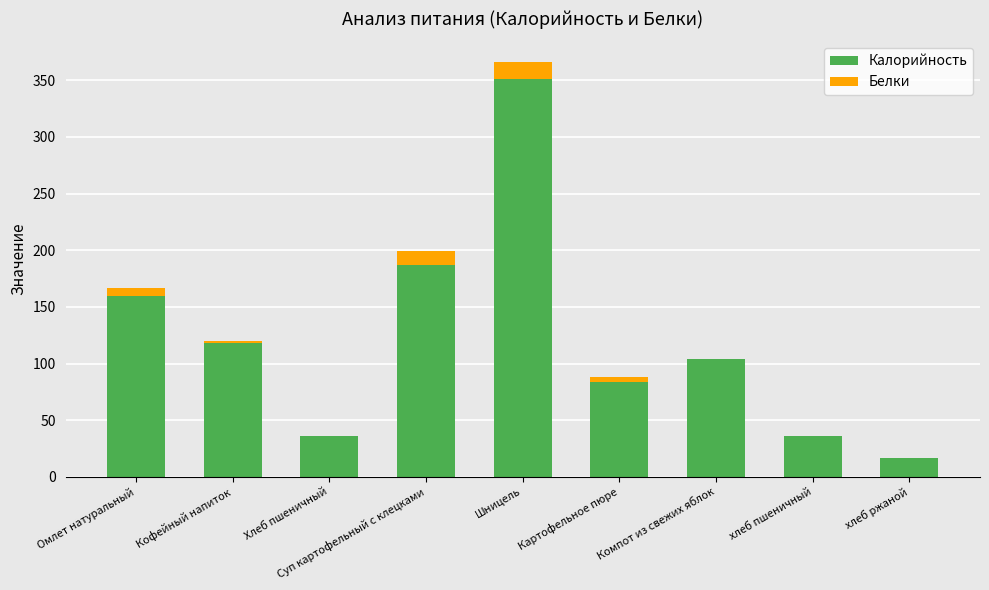

At which category is the sum across all series the highest?

Шницель